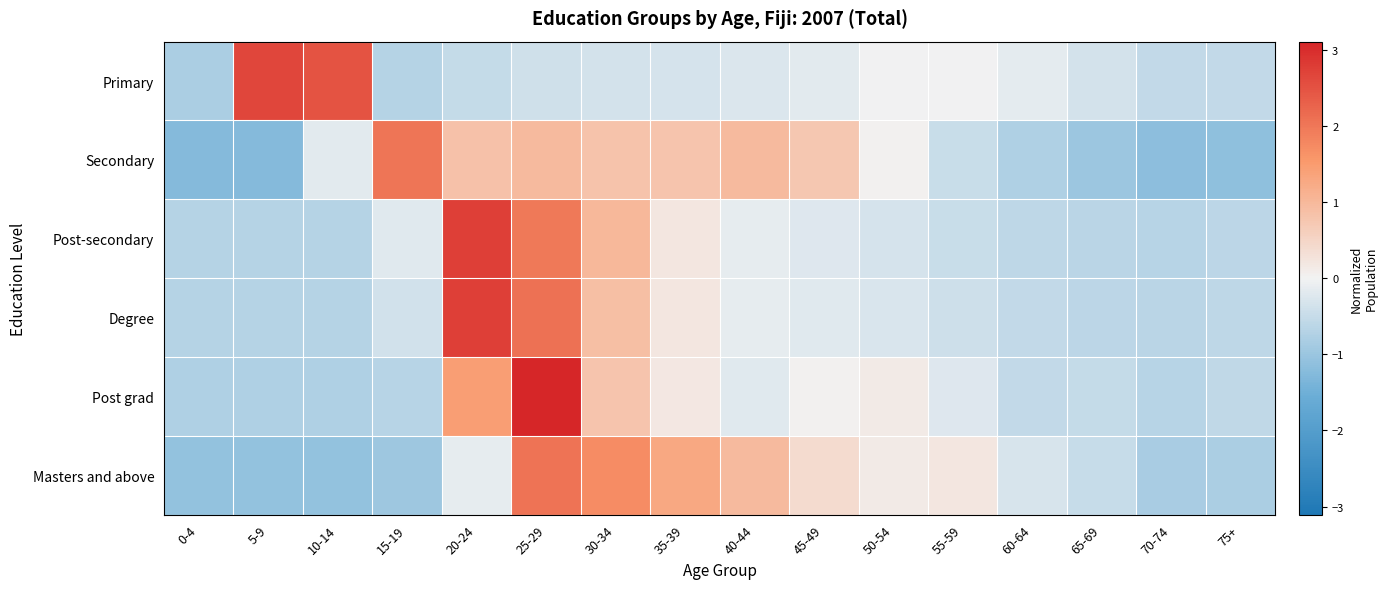

Between 35-39 and 30-34, which is larger?

35-39